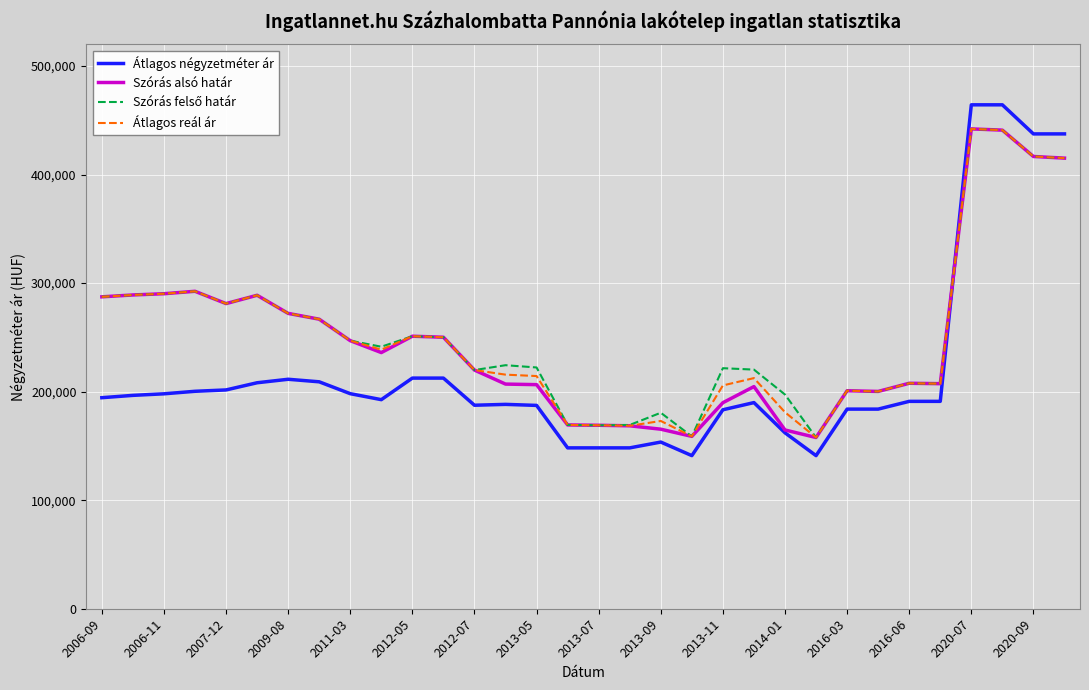

Which series has the largest range (max minus min)?

Átlagos négyzetméter ár